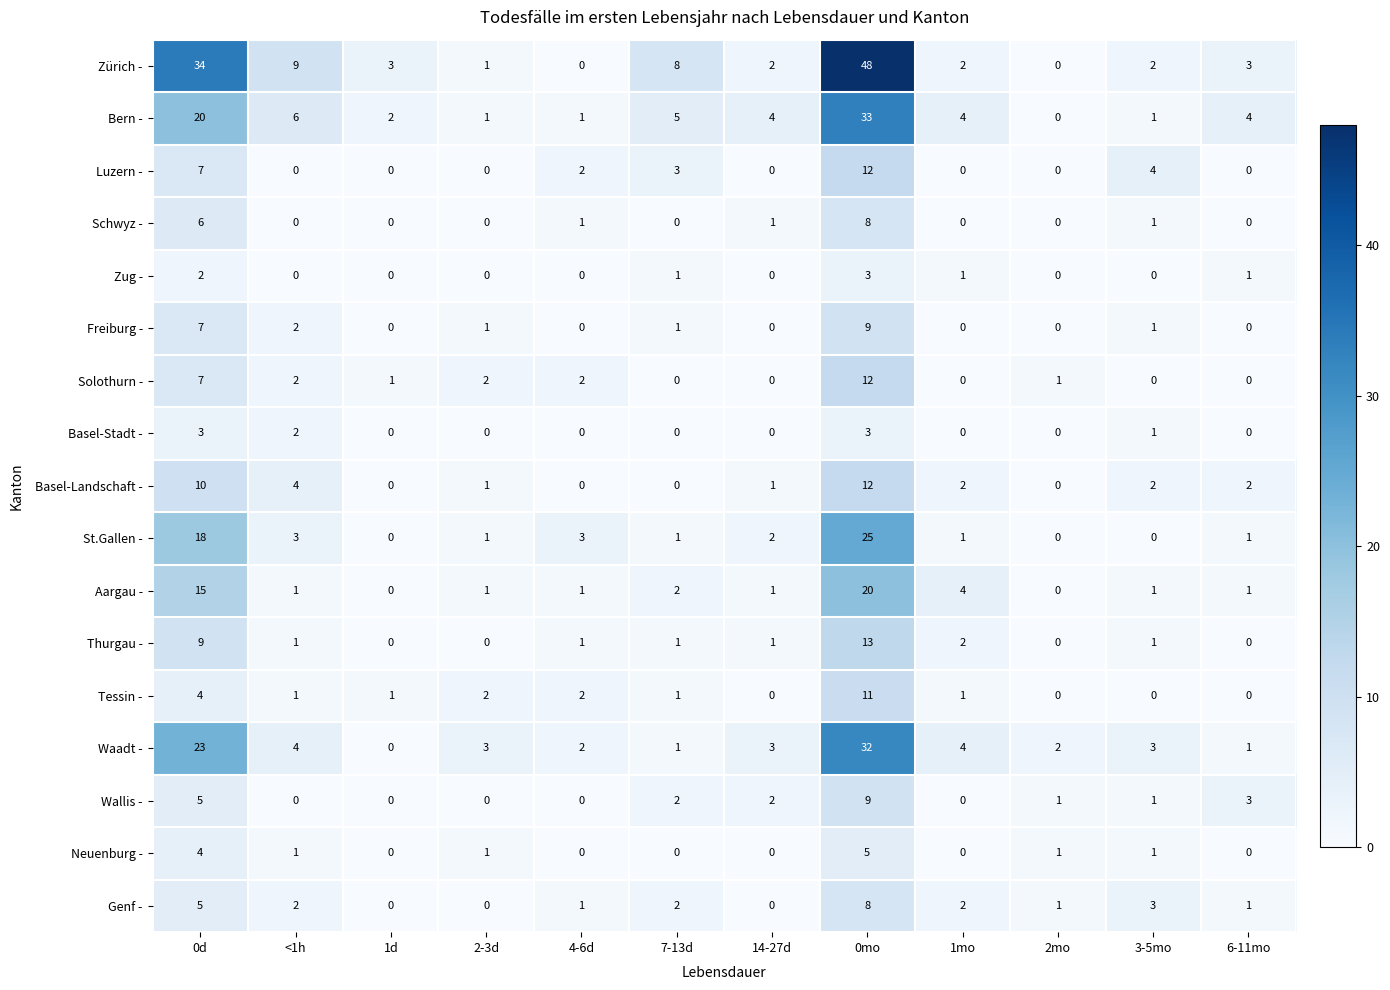

What is the maximum value shown in the chart?

48